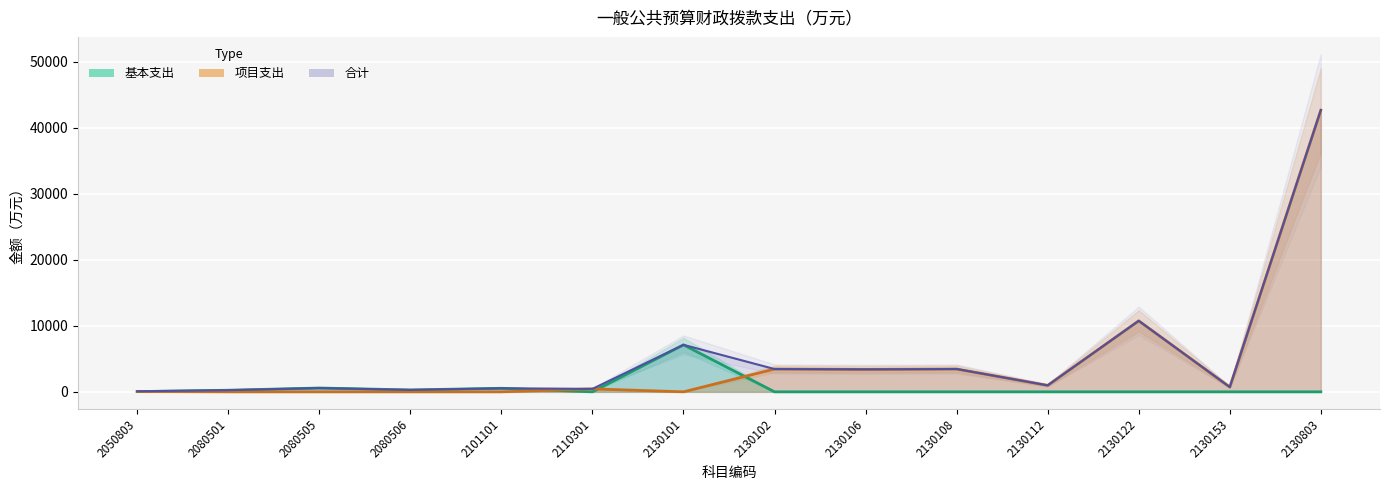

At how many categories does at least one series exceed 14628?

1